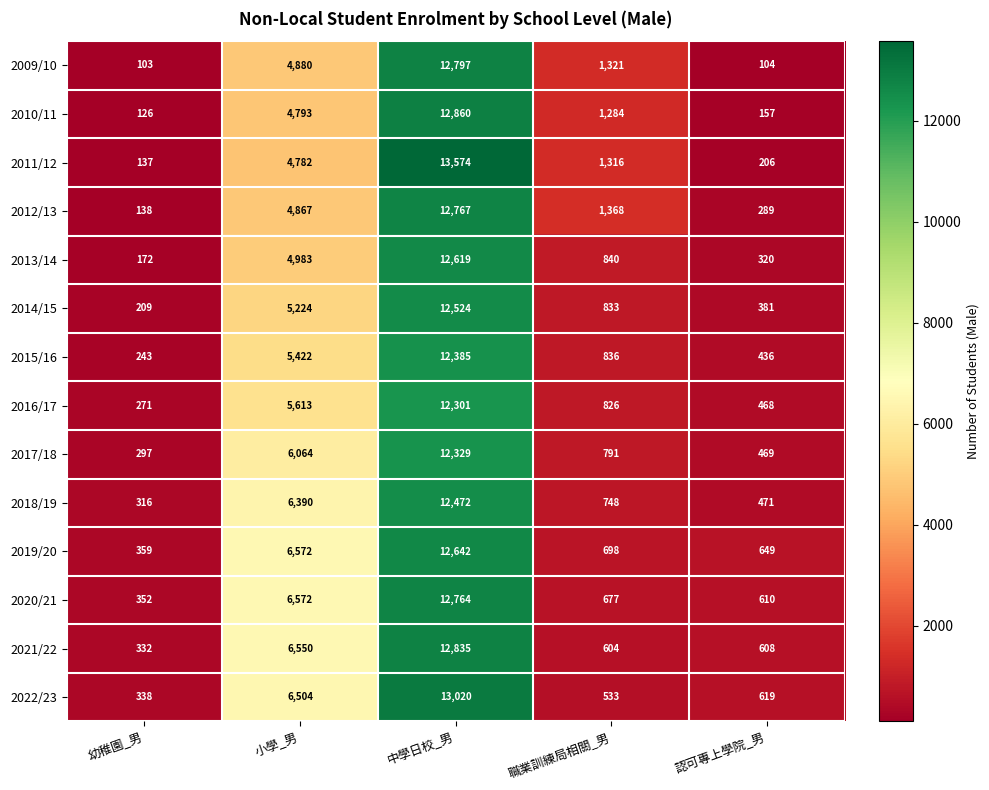

What is the difference between the 2021/22 values at 職業訓練局相關_男 and 小學_男?

5946